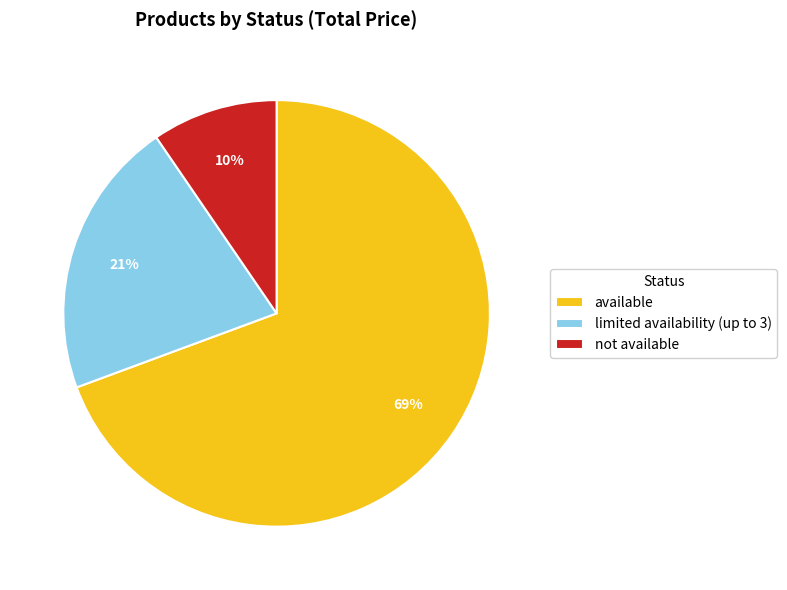

Rank the categories by value from lowest to highest.

not available, limited availability (up to 3), available